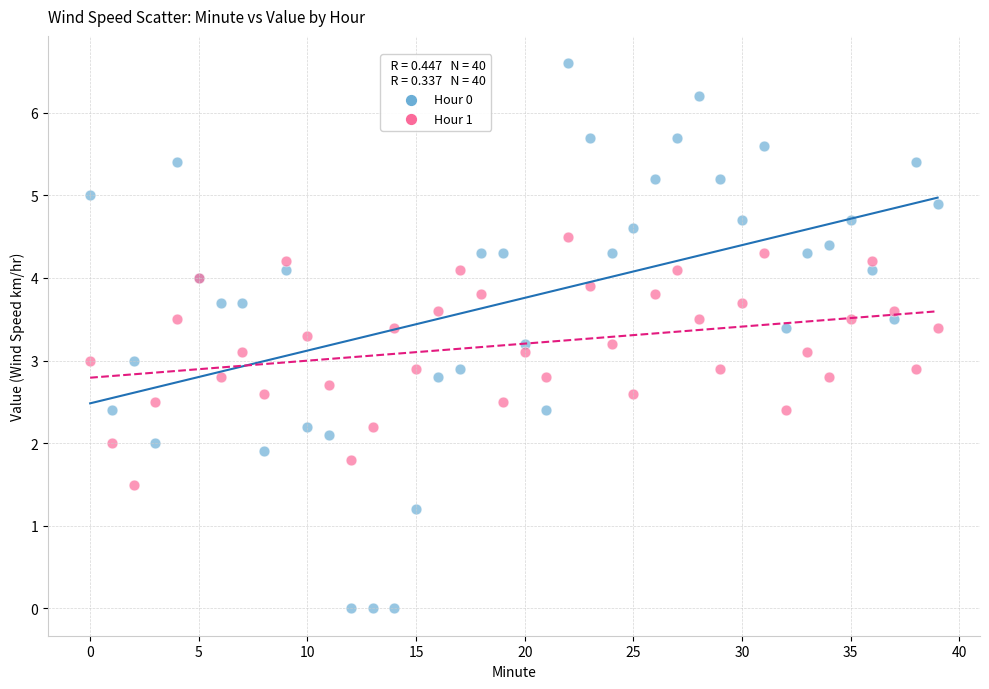

Which series reaches the maximum Y coordinate?

Hour 0